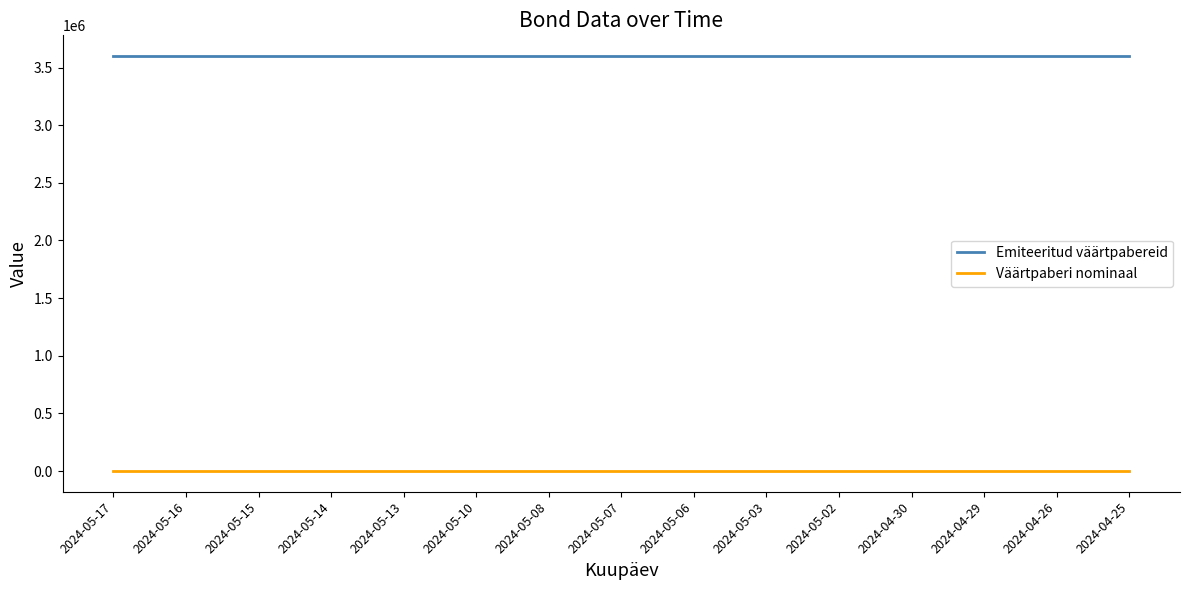

What is the highest value of the Emiteeritud väärtpabereid series?

3600000